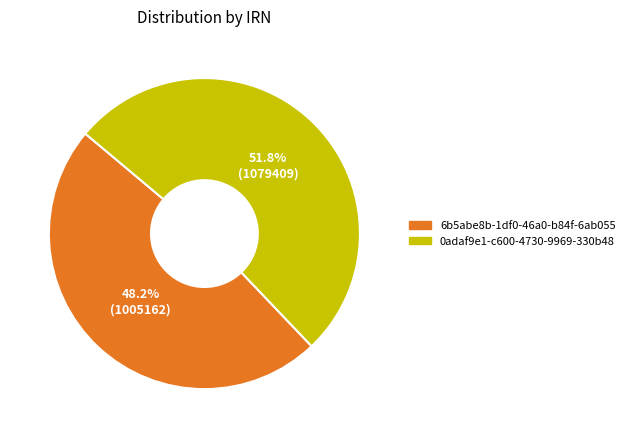

Is there any slice that represents more than half of the pie?

Yes